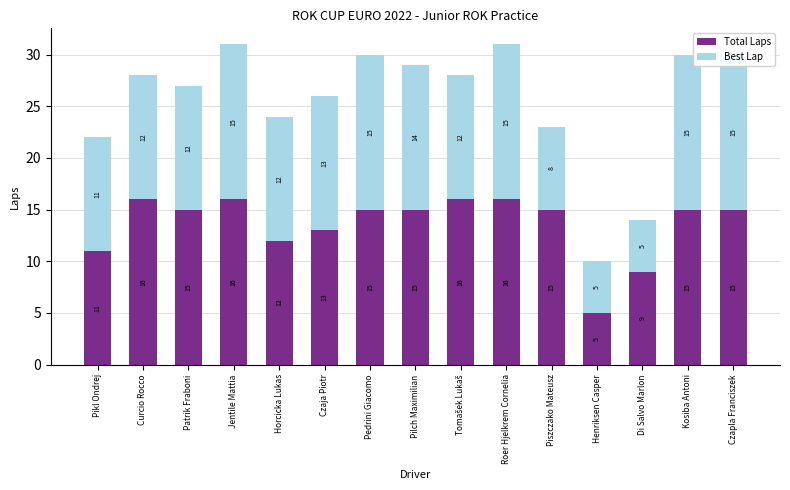

Where does the Best Lap series first go above 12?

Jentile Mattia